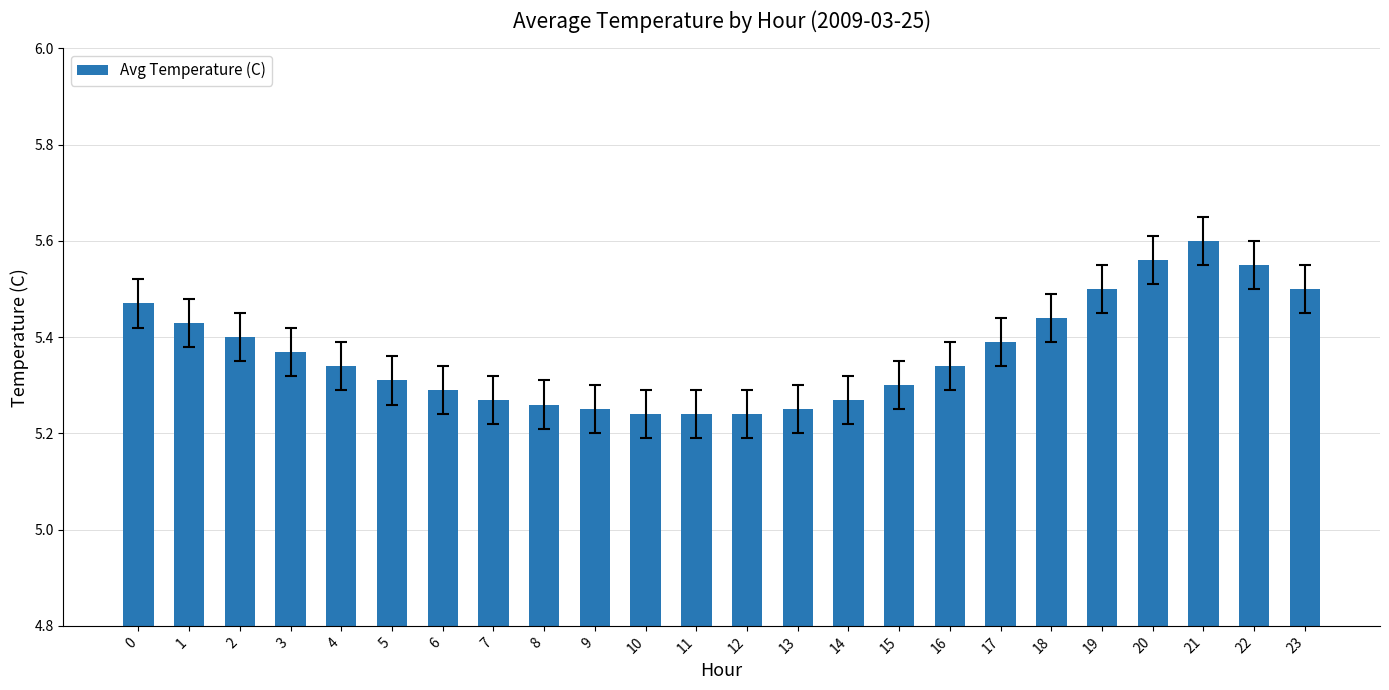

How many categories are shown in the chart?

24